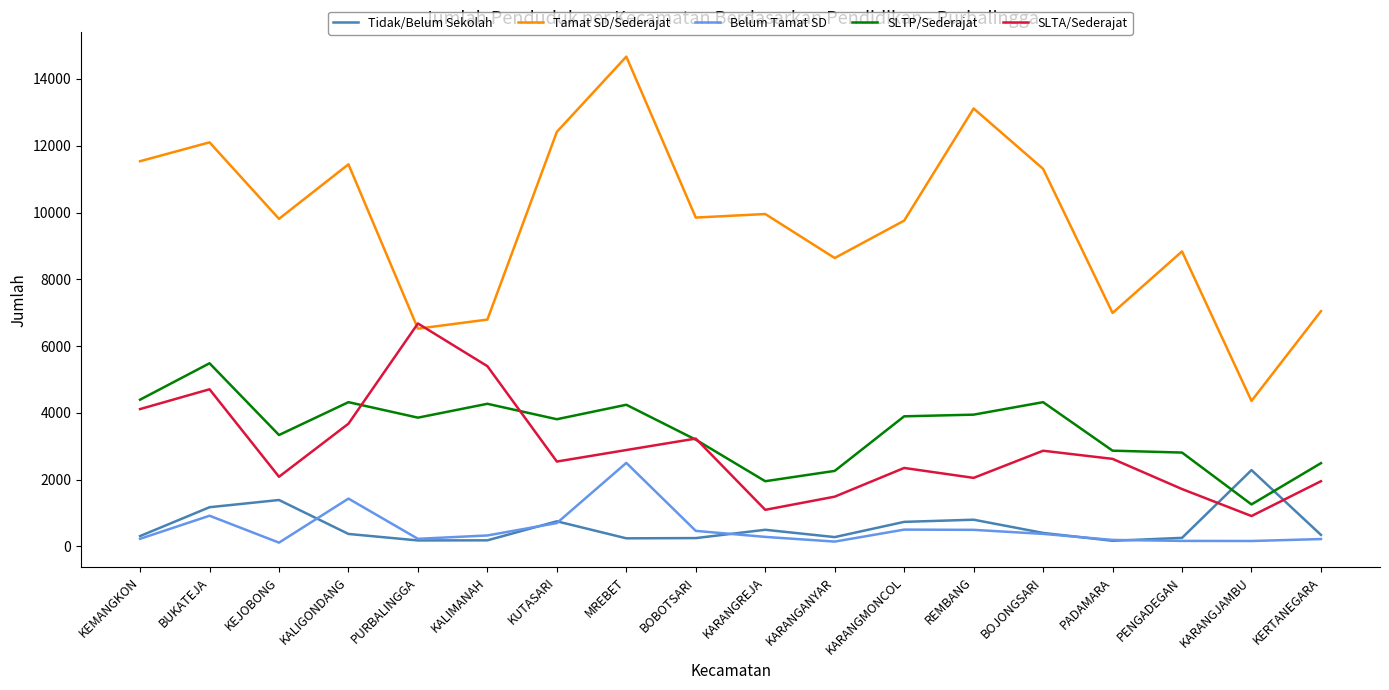

True or false: Belum Tamat SD and Tamat SD/Sederajat intersect in this chart.

False